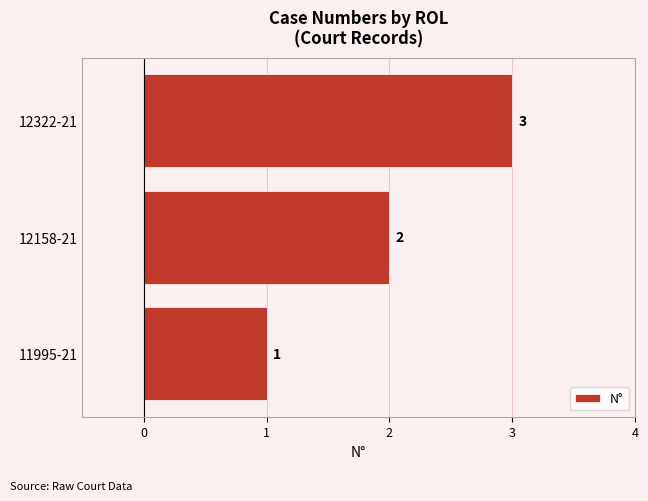

How many values are between 1 and 3?

3